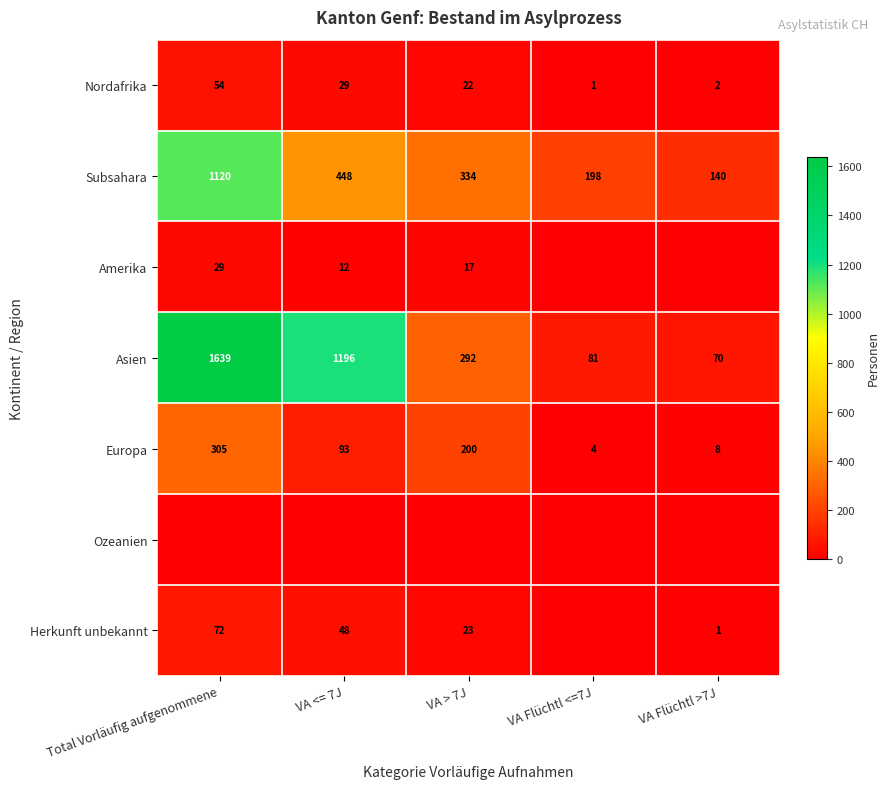

At which label does Nordafrika first exceed 22?

Total Vorläufig aufgenommene